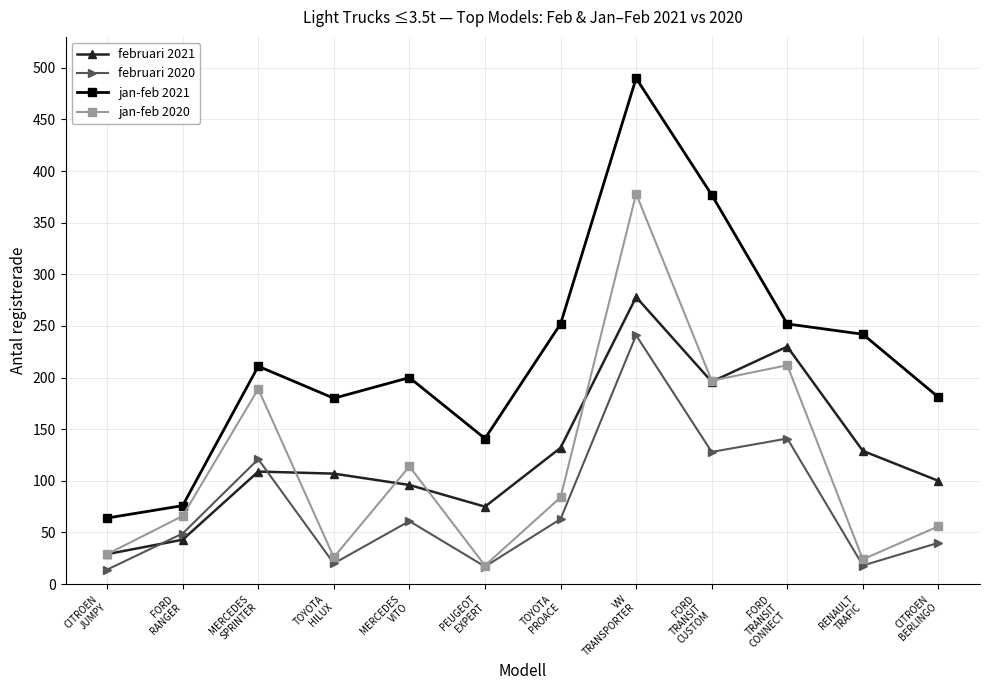

What is the label of the 12th point from the right?

CITROEN
JUMPY